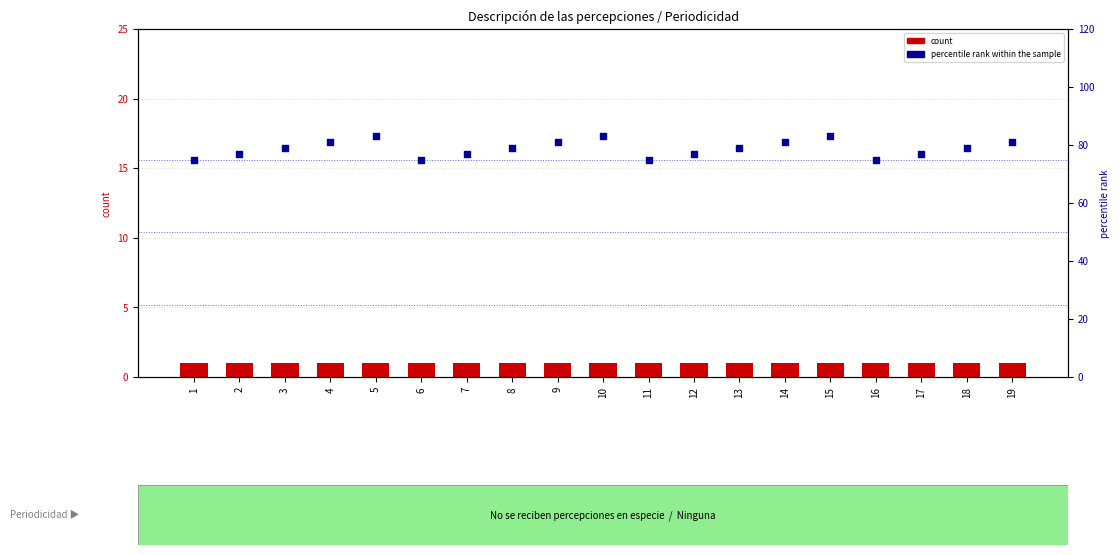

What is the total value across all series at 6?

76